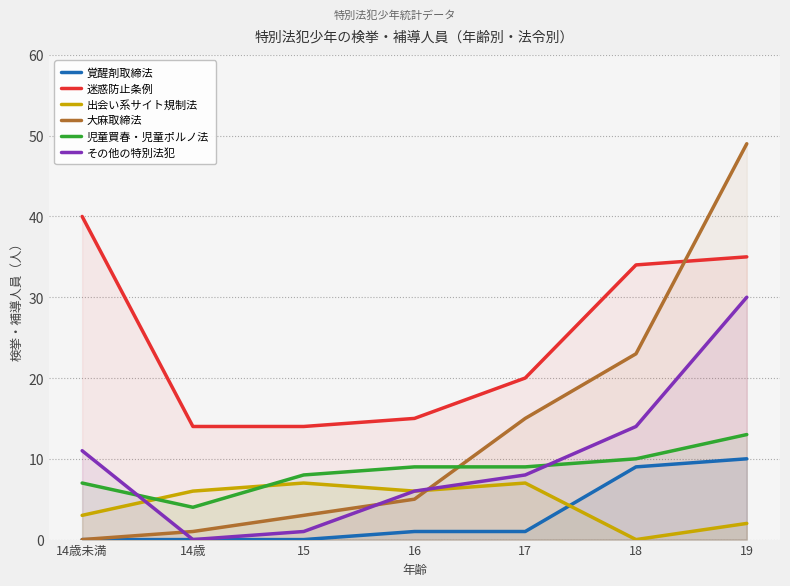

At which label does 児童買春・児童ポルノ法 reach its peak?

19